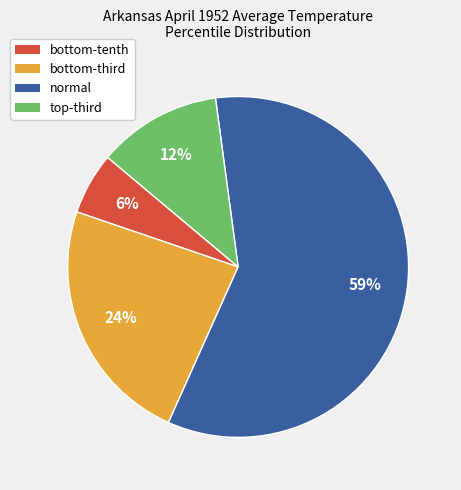

How many slices are in this pie chart?

4